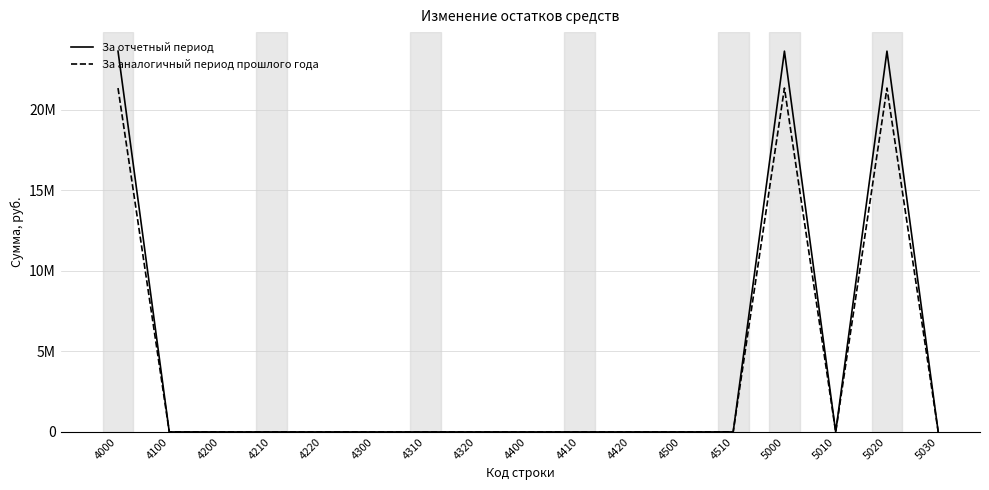

Reading right to left, extract all data points from this chart.

За отчетный период: 0	23643256	0	23643256	0	0	0	0	0	0	0	0	0	0	0	0	23643256
За аналогичный период прошлого года: 0	21351875	0	21351875	0	0	0	0	0	0	0	0	0	0	0	0	21351875